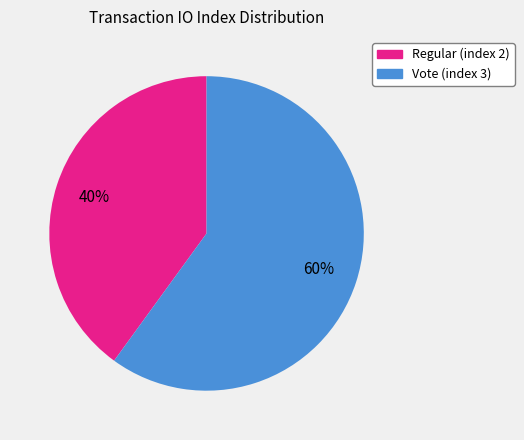

Which slice represents more than half of the pie?

Vote (index 3)